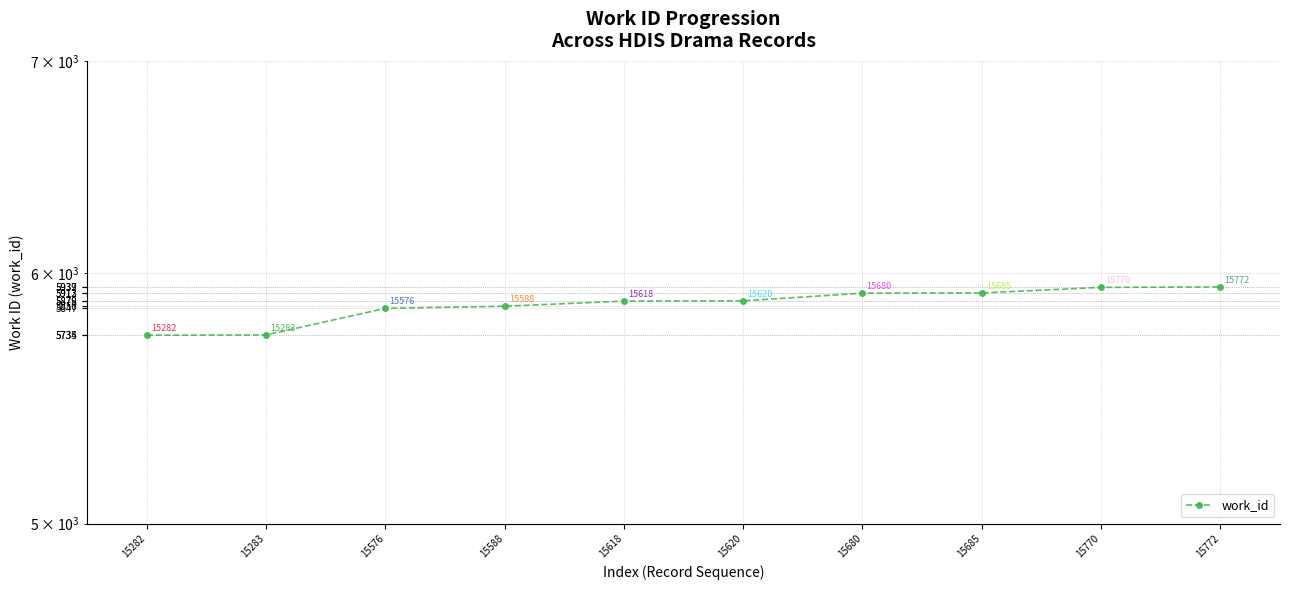

True or false: there are more than 0 points higher than both neighbors.

False